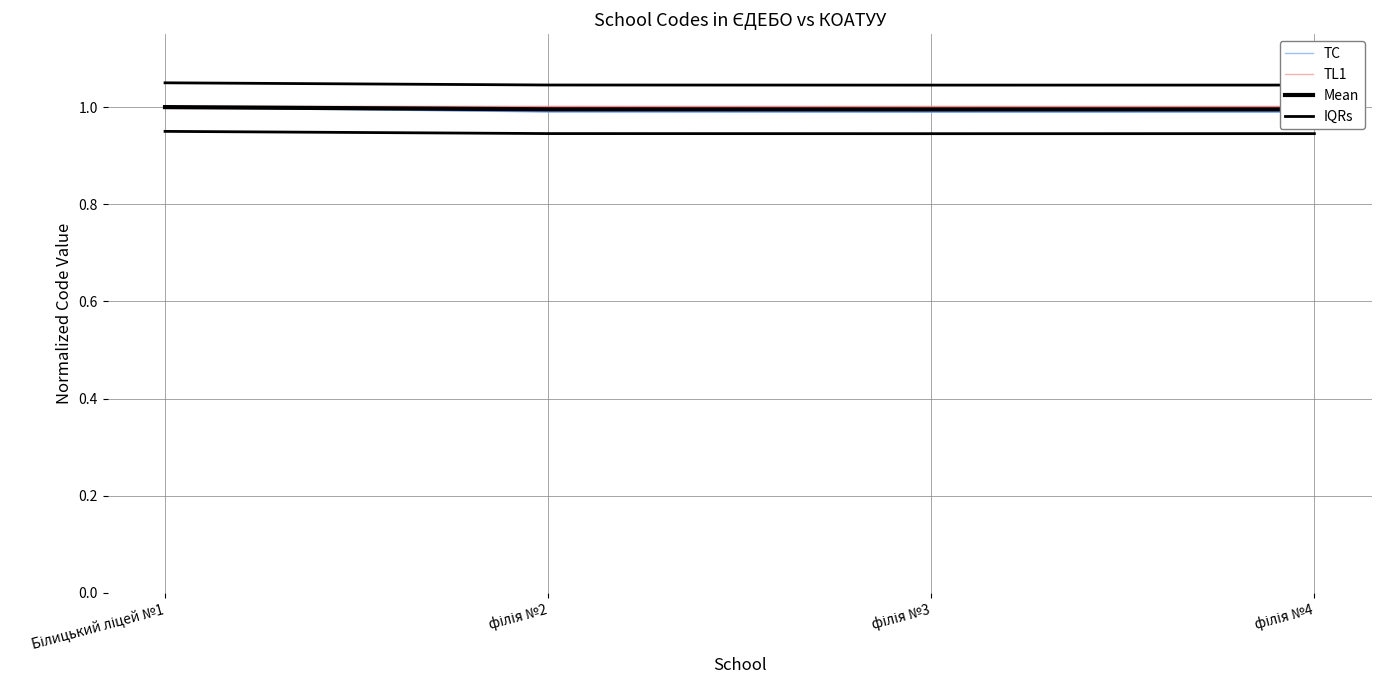

Is it true that Mean equals 1.0 at Білицький ліцей №1?

True